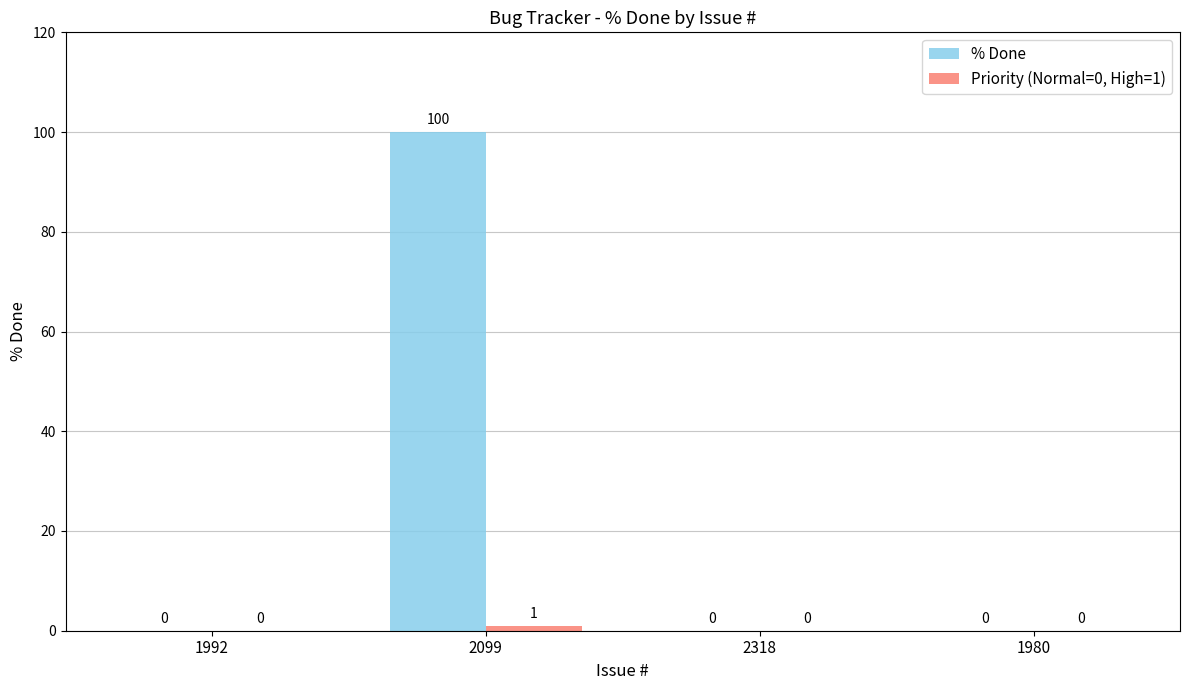

The % Done series shows 0 at 2318. True or false?

True